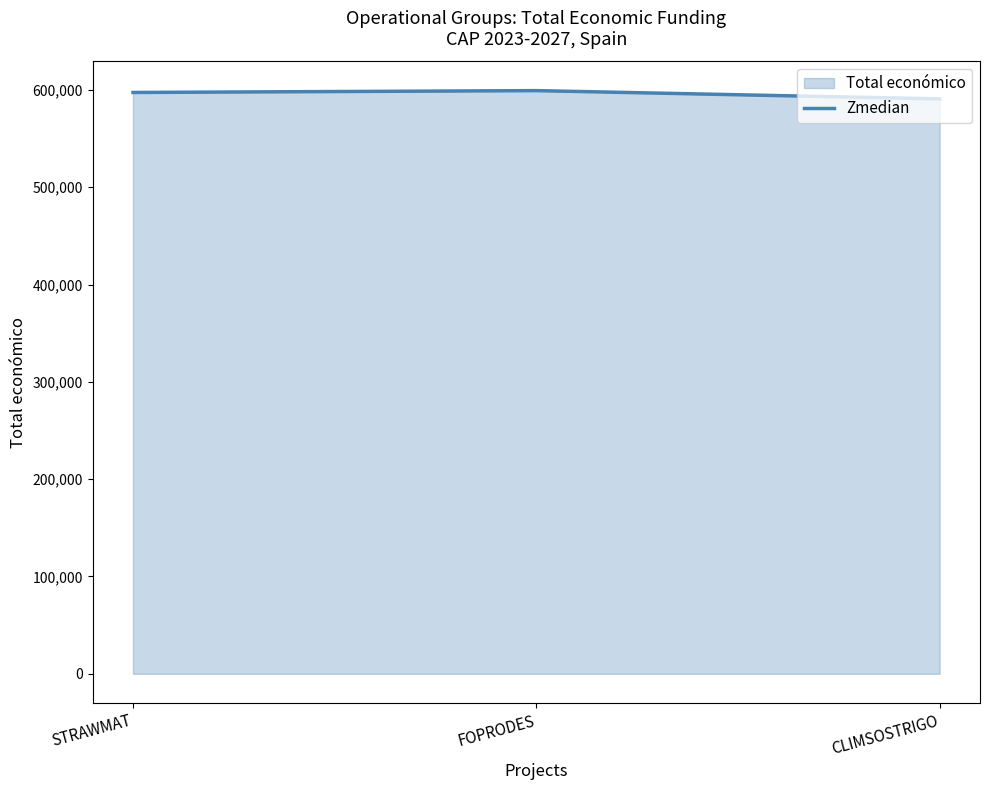

How many values are between 590712 and 599211?

3